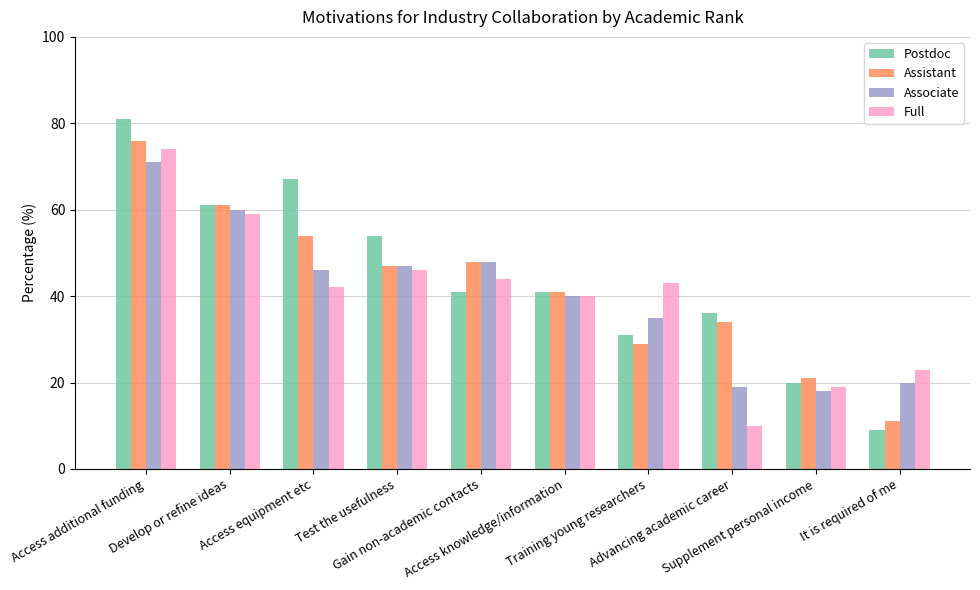

What position from the left is Gain non-academic contacts?

5